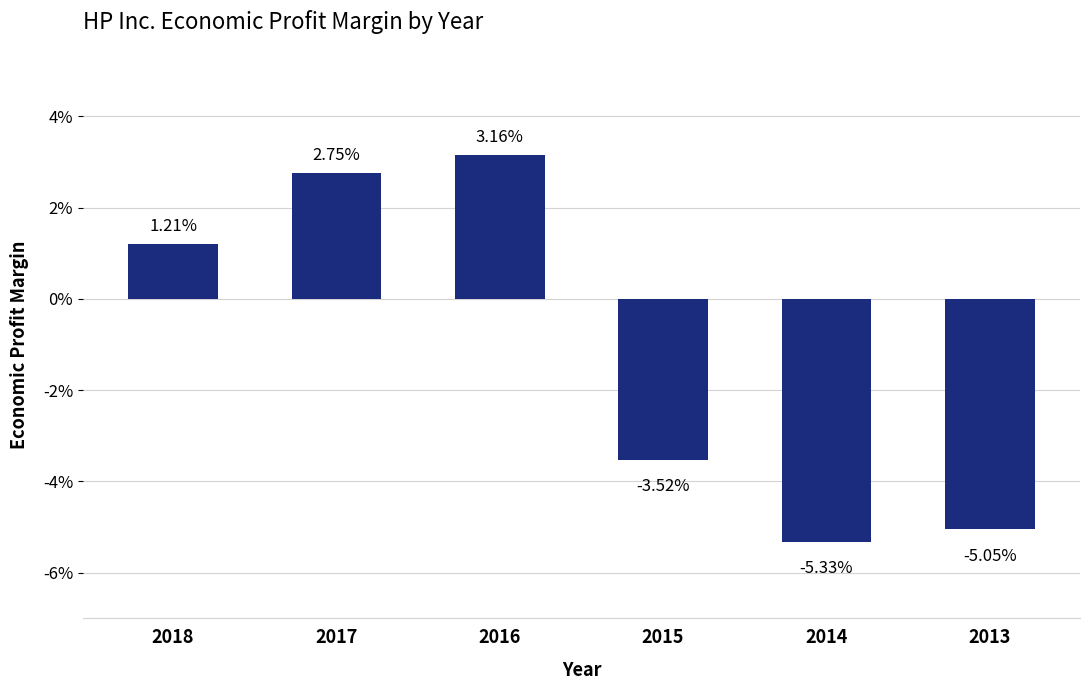

The chart shows a value of -0.0 at 2015. True or false?

False